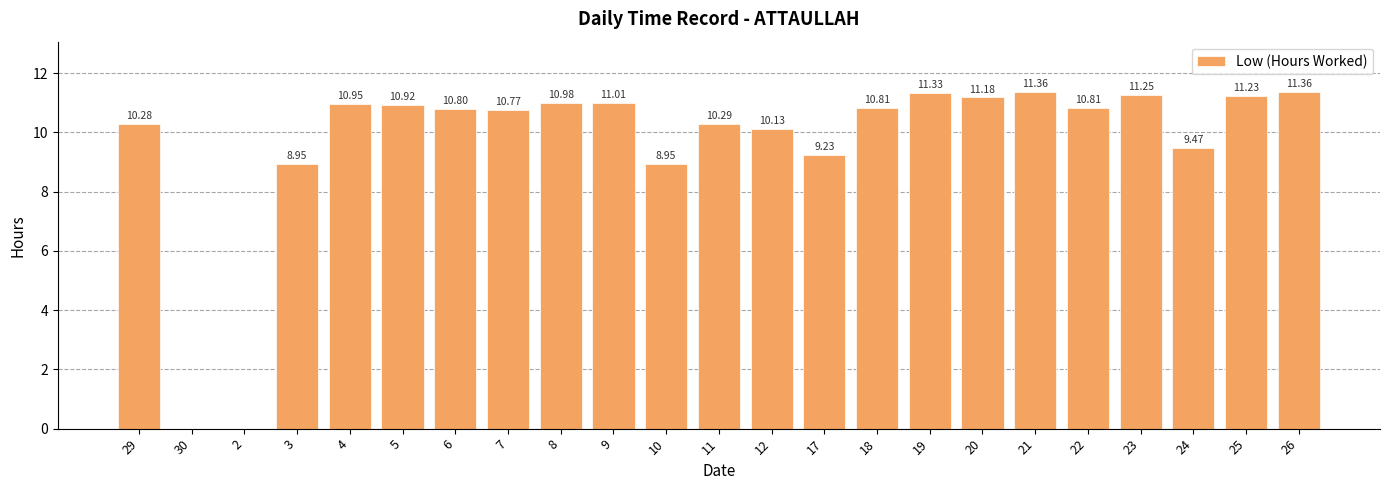

What is the sum of all values?

222.1